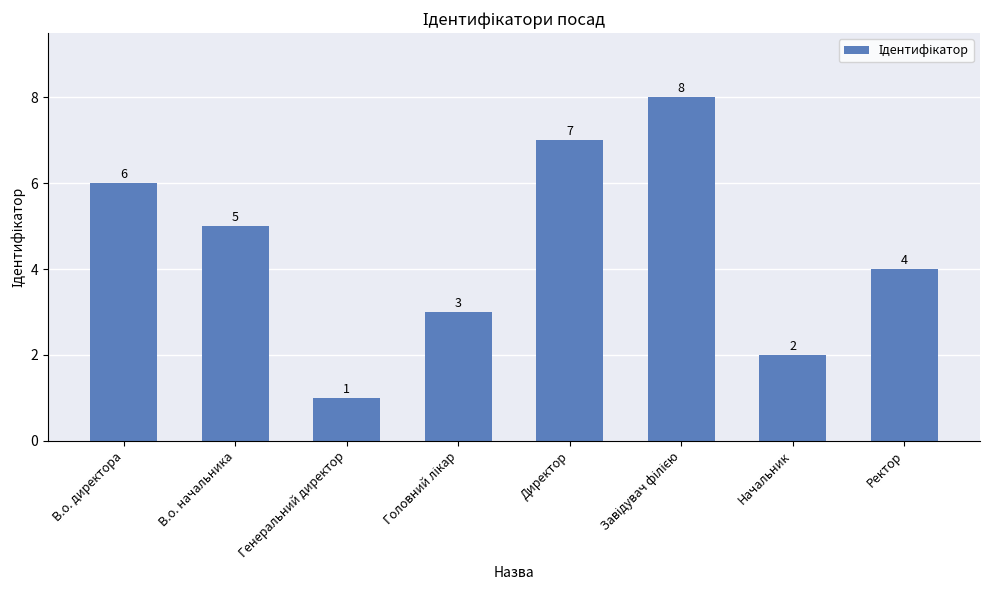

How many values are between 3 and 7?

5